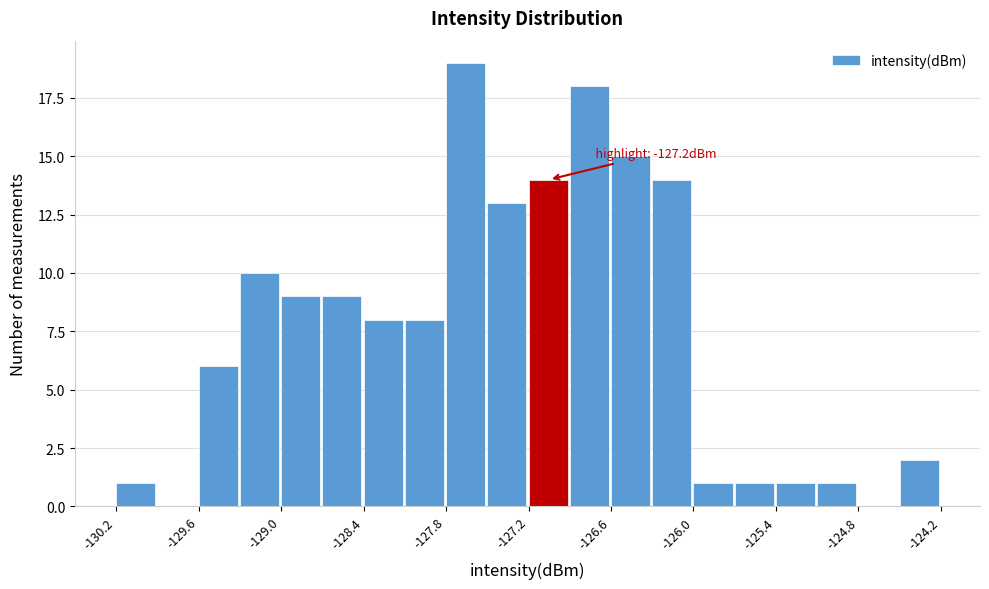

Read against the x-axis, roughly where is the centre of the tallest bar?

-127.7